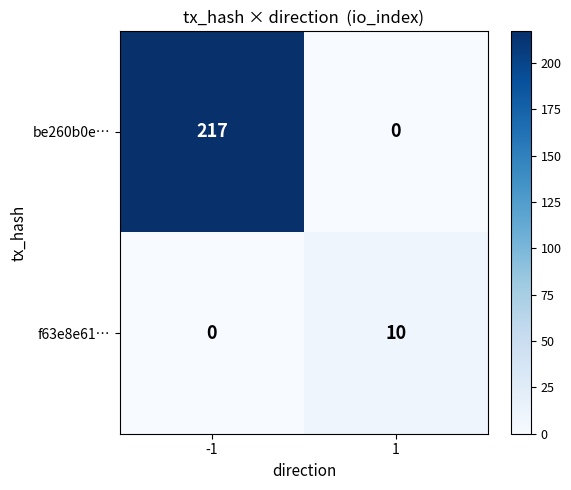

Read the f63e8e61… value at 1.

10